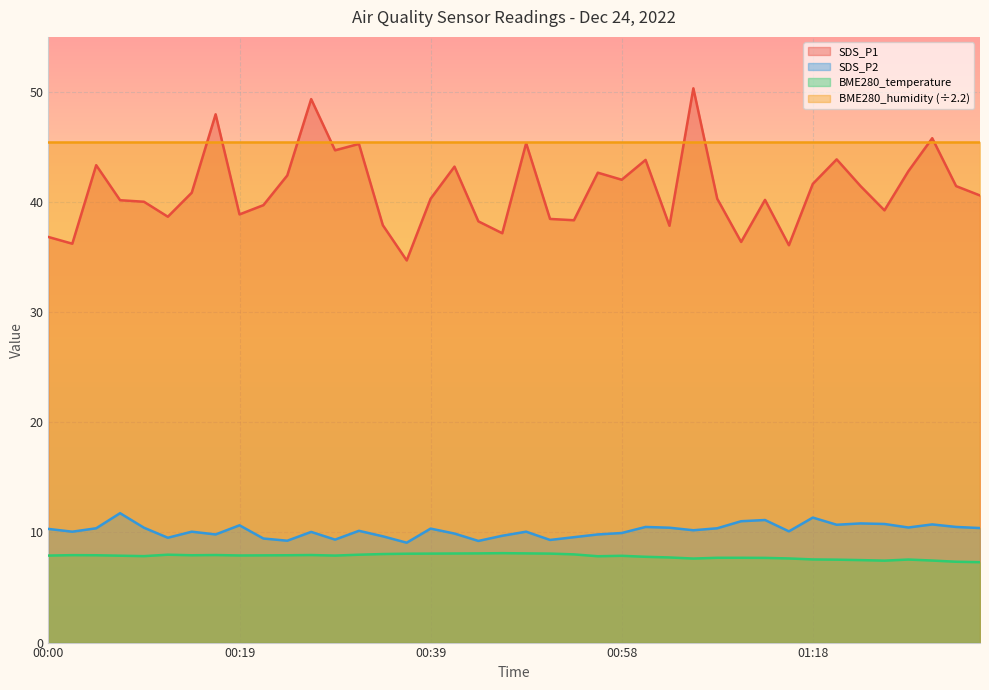

What is the value of the BME280_temperature point at the 35th from the left?

7.5